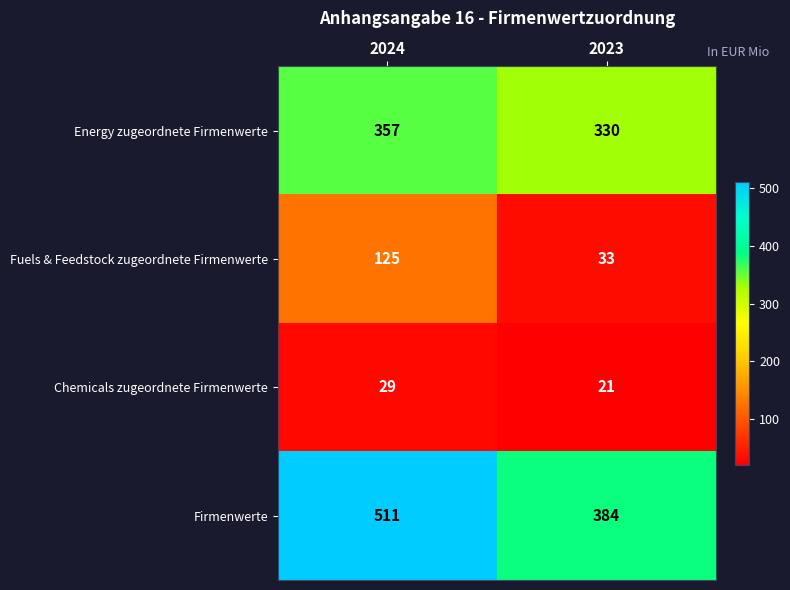

Which label corresponds to the largest value in the chart?

2024